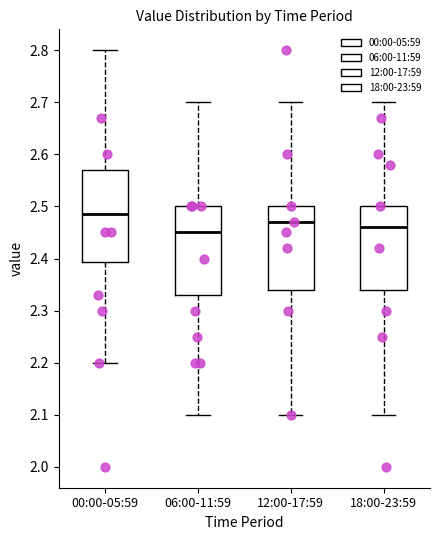

Reading left to right, read every box against the y-axis: the position of its median line, the range the box covers, and the ends of its whiskers. The values are not printed on the chart, so give them approximately, as read against the axis.

00:00-05:59: median 2.49, box 2.39 to 2.57, whiskers 2.20 to 2.80
06:00-11:59: median 2.45, box 2.33 to 2.50, whiskers 2.10 to 2.70
12:00-17:59: median 2.47, box 2.34 to 2.50, whiskers 2.10 to 2.70
18:00-23:59: median 2.46, box 2.34 to 2.50, whiskers 2.10 to 2.70